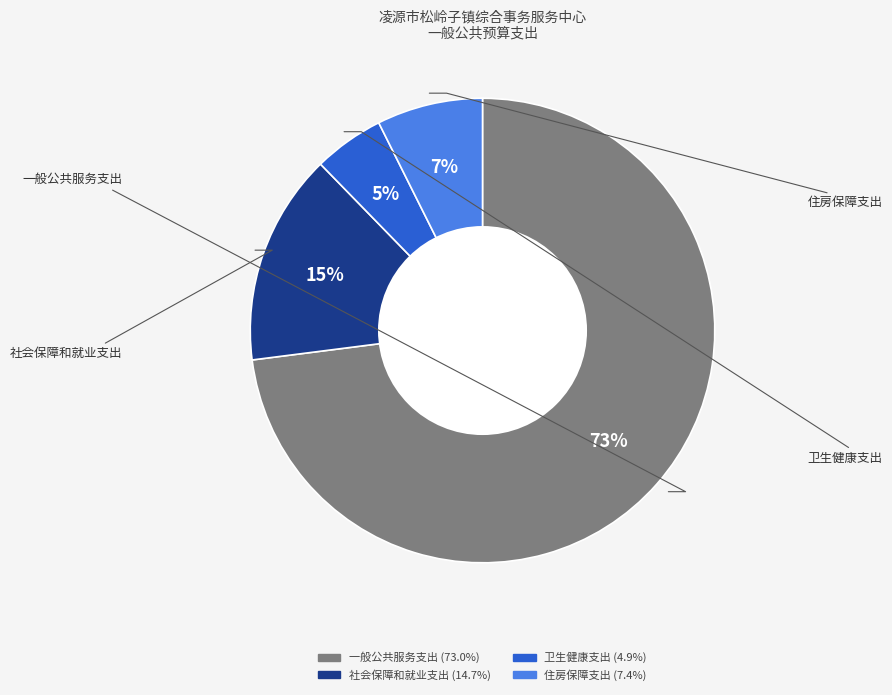

Which category has the smallest portion of the pie?

卫生健康支出